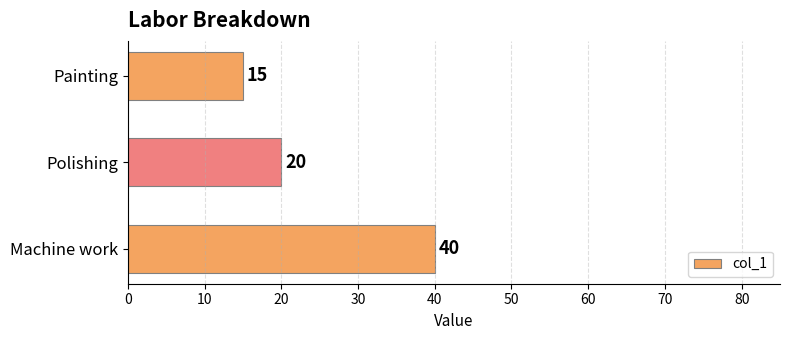

What is the difference between the maximum and minimum values?

25